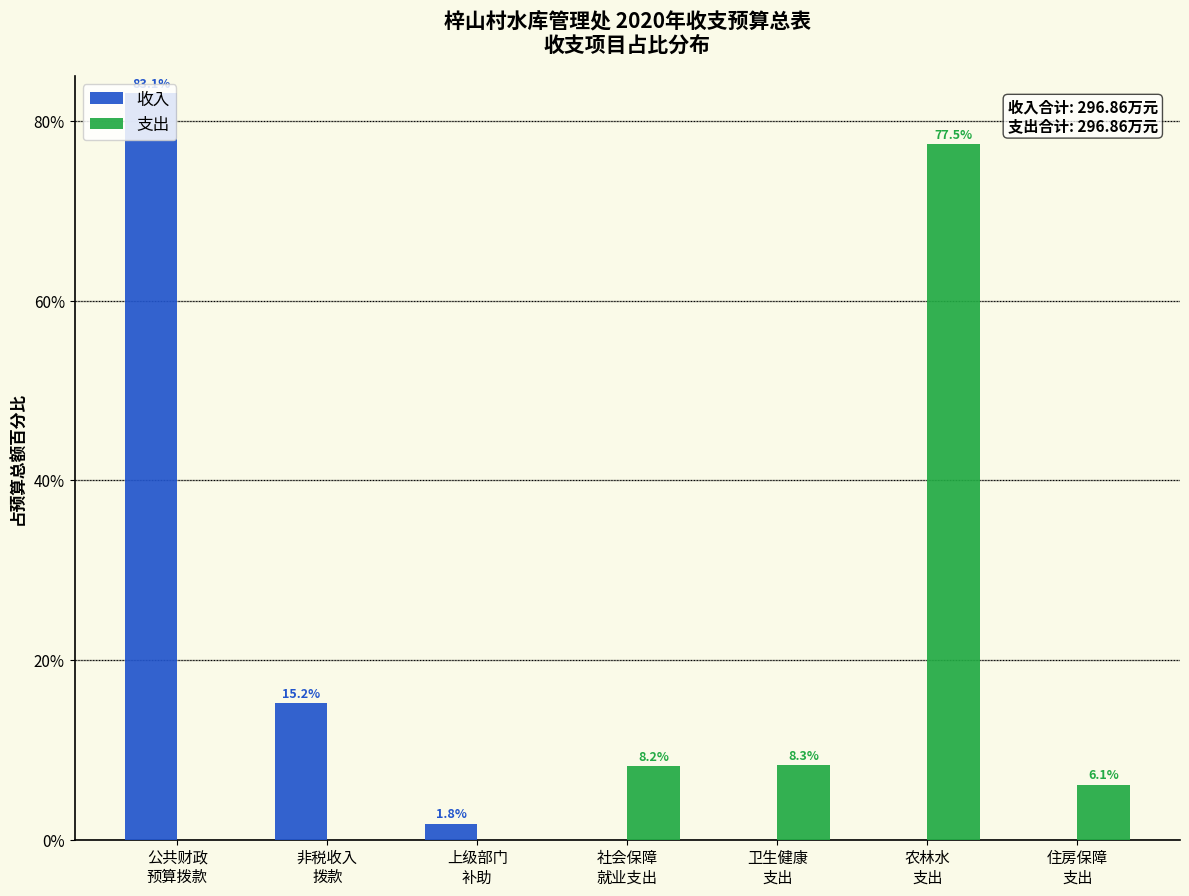

What is the highest value of the 收入 series?

83.1